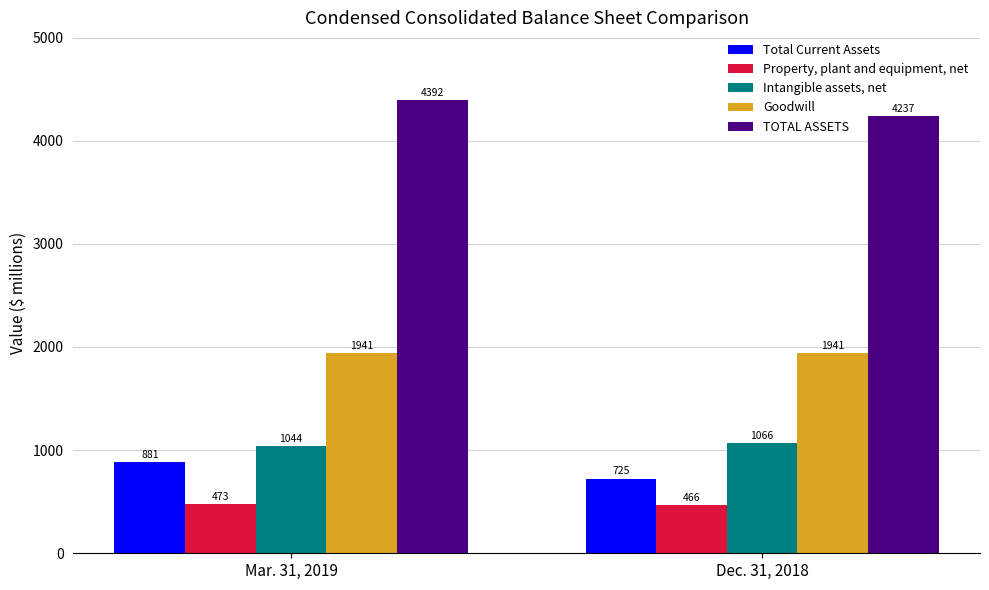

What position from the right is Mar. 31, 2019?

2